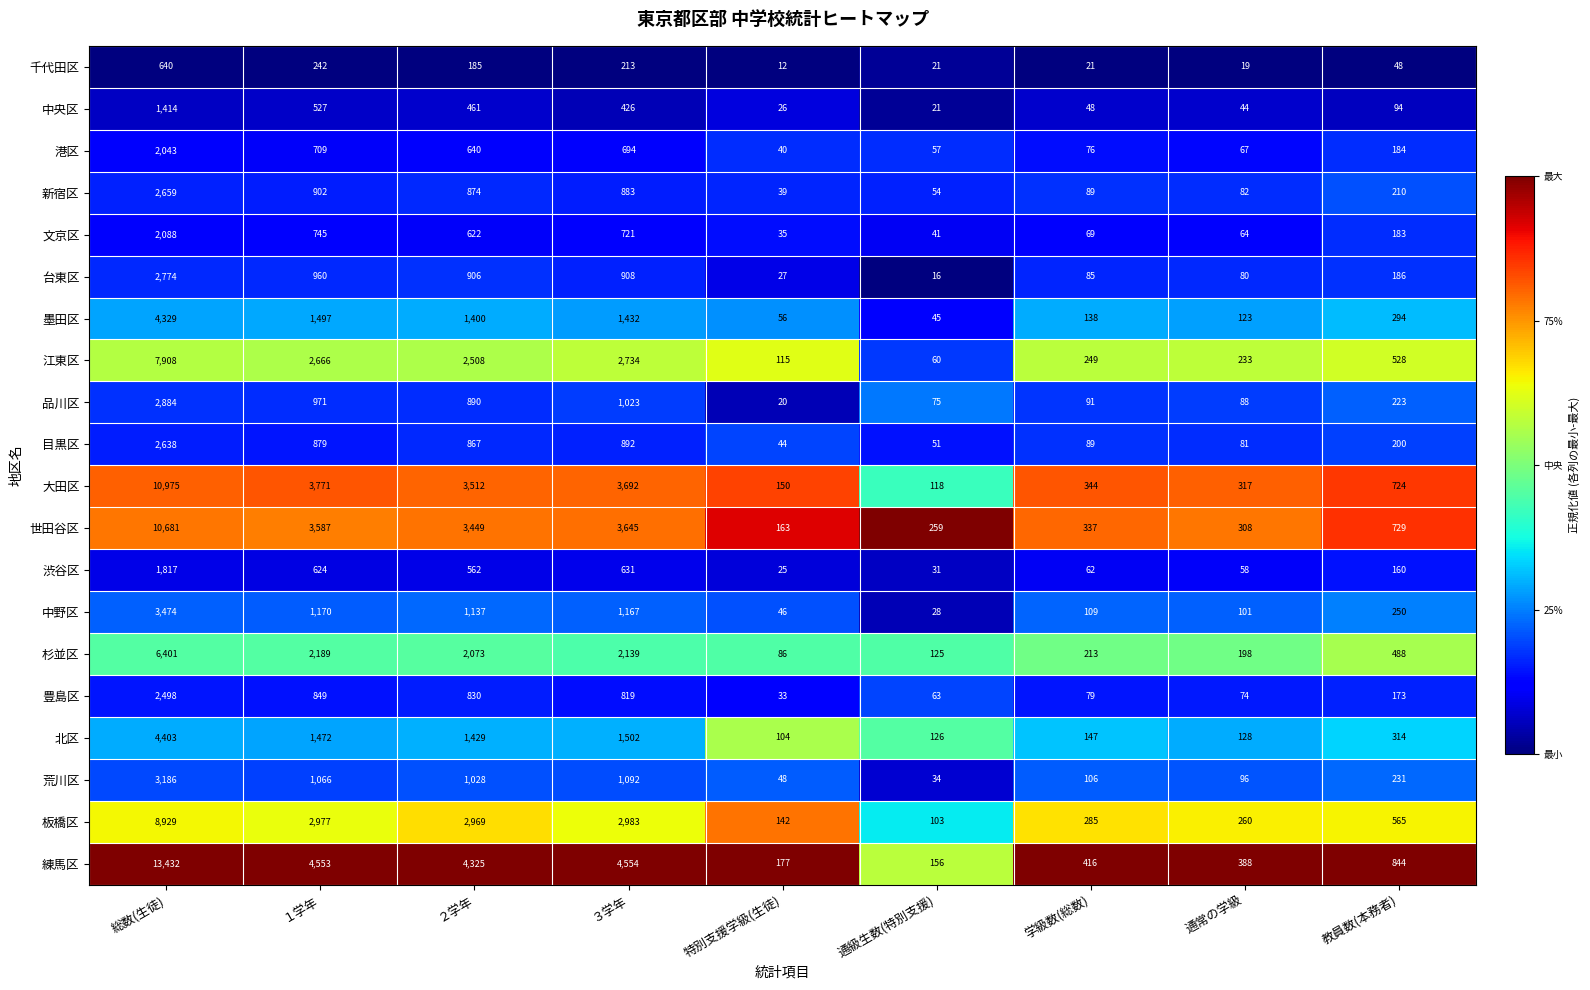

At which label is 渋谷区 closest to 921?

３学年